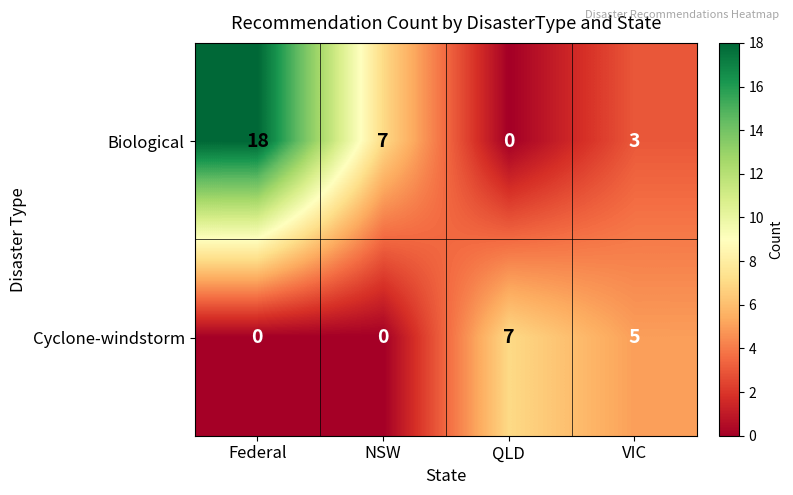

Rank the series at VIC from lowest to highest value.

Biological, Cyclone-windstorm